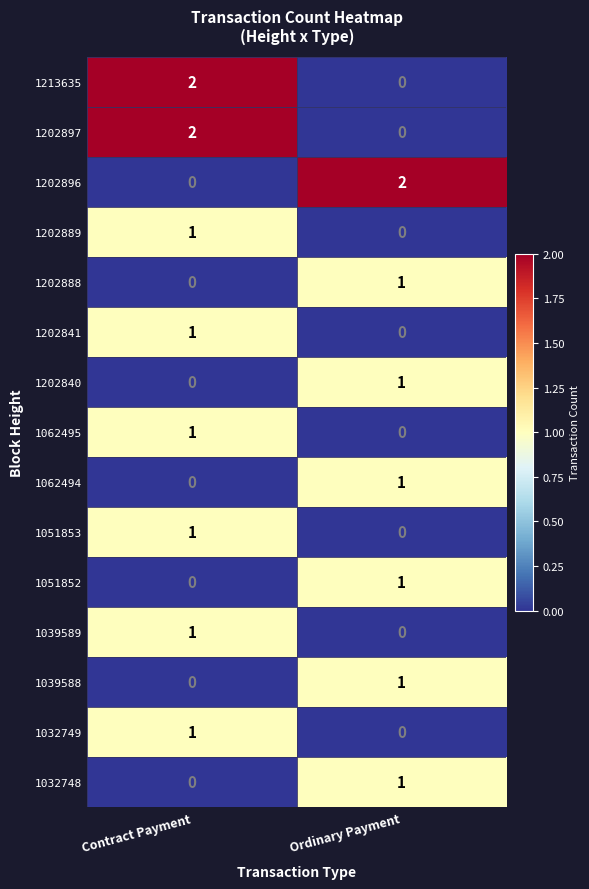

Reading left to right, transcribe all the data shown in this chart.

1213635: Contract Payment=2	Ordinary Payment=0
1202897: Contract Payment=2	Ordinary Payment=0
1202896: Contract Payment=0	Ordinary Payment=2
1202889: Contract Payment=1	Ordinary Payment=0
1202888: Contract Payment=0	Ordinary Payment=1
1202841: Contract Payment=1	Ordinary Payment=0
1202840: Contract Payment=0	Ordinary Payment=1
1062495: Contract Payment=1	Ordinary Payment=0
1062494: Contract Payment=0	Ordinary Payment=1
1051853: Contract Payment=1	Ordinary Payment=0
1051852: Contract Payment=0	Ordinary Payment=1
1039589: Contract Payment=1	Ordinary Payment=0
1039588: Contract Payment=0	Ordinary Payment=1
1032749: Contract Payment=1	Ordinary Payment=0
1032748: Contract Payment=0	Ordinary Payment=1